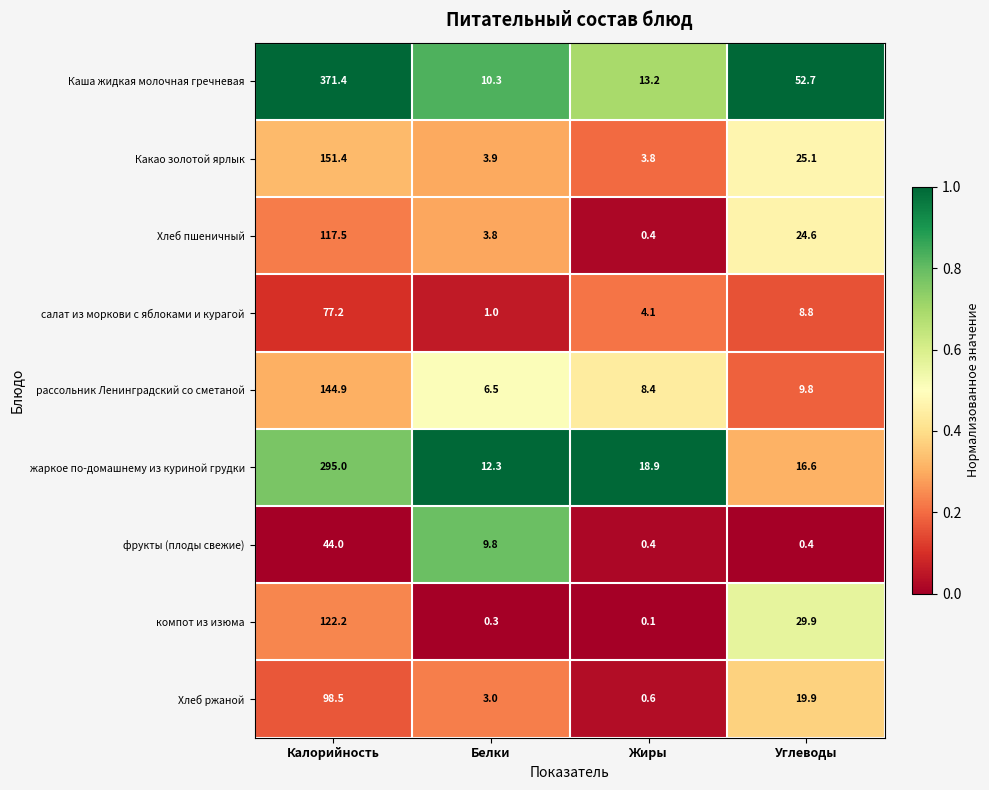

List the series in order of their peak value, highest first.

Каша жидкая молочная гречневая, жаркое по-домашнему из куриной грудки, Какао золотой ярлык, рассольник Ленинградский со сметаной, компот из изюма, Хлеб пшеничный, Хлеб ржаной, салат из моркови с яблоками и курагой, фрукты (плоды свежие)